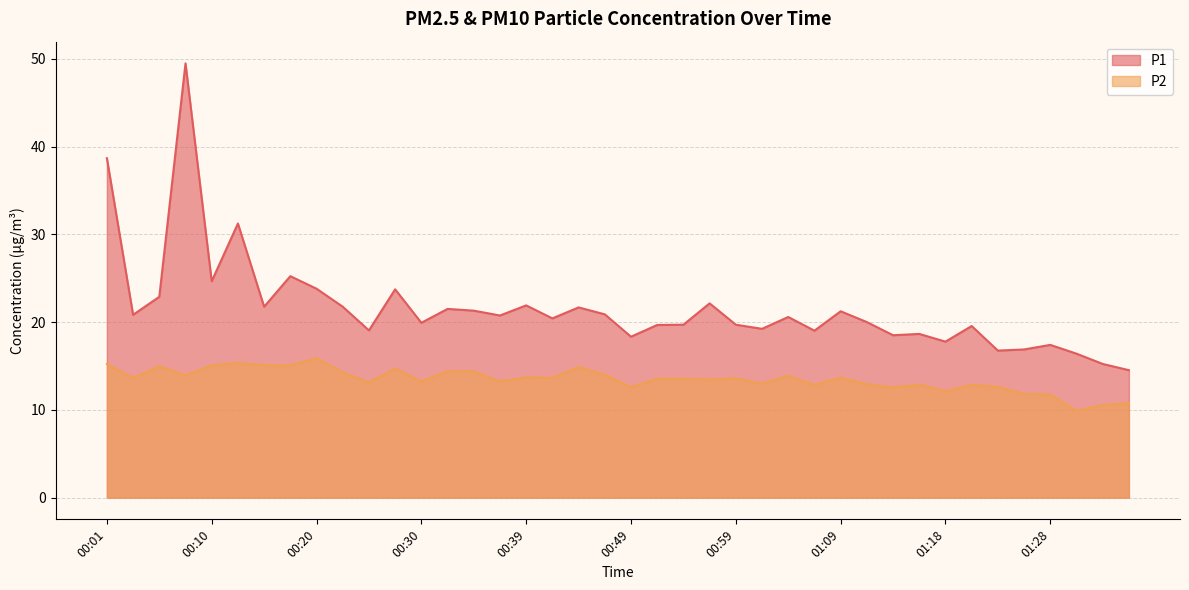

Which series has the widest spread of values?

P1